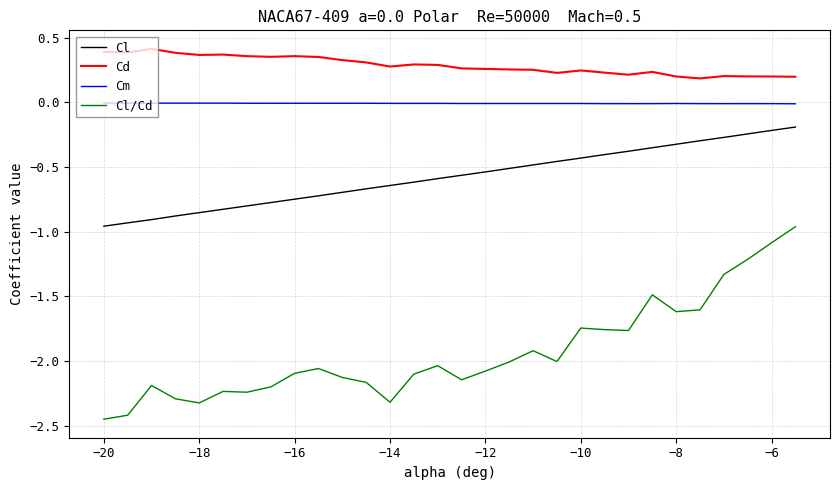

Rank the series by their maximum value, from lowest to highest.

Cl/Cd, Cl, Cm, Cd